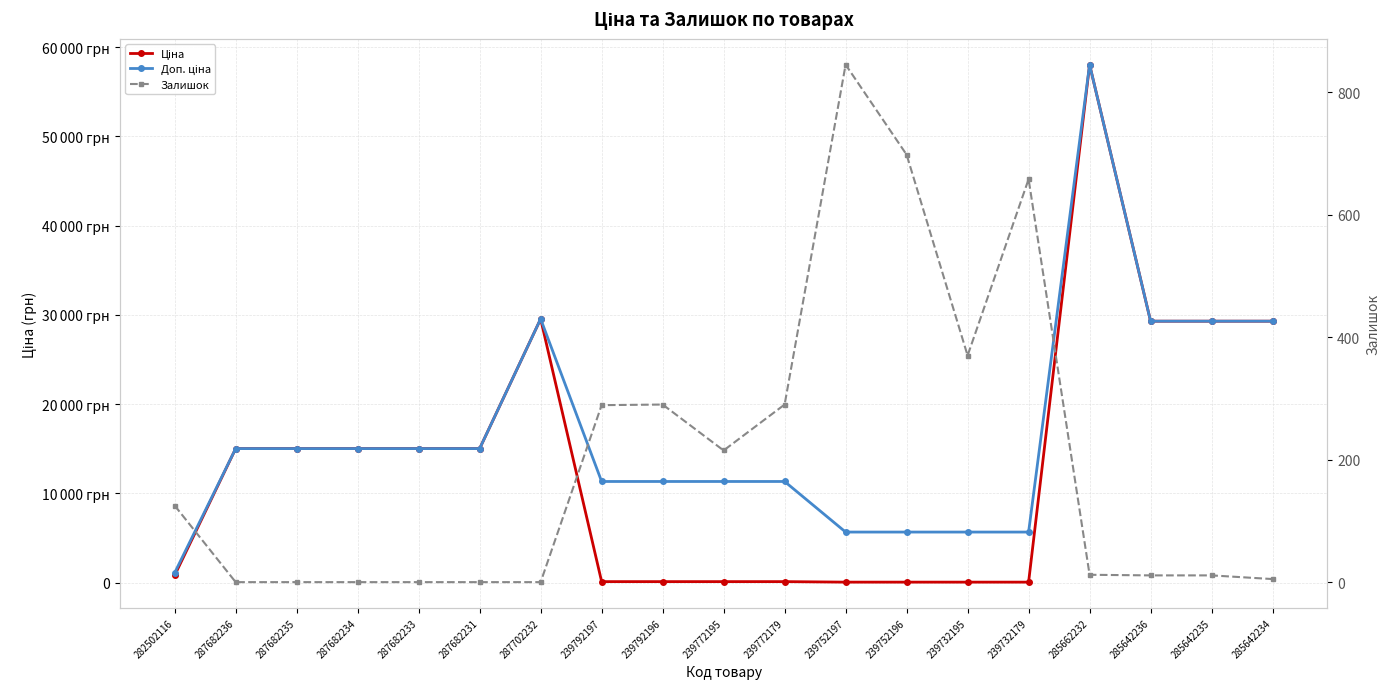

List the labels in order of Залишок value, largest first.

239752197, 239752196, 239732179, 239732195, 239792196, 239772179, 239792197, 239772195, 282502116, 285662232, 285642236, 285642235, 285642234, 287682236, 287682235, 287682234, 287682233, 287682231, 287702232